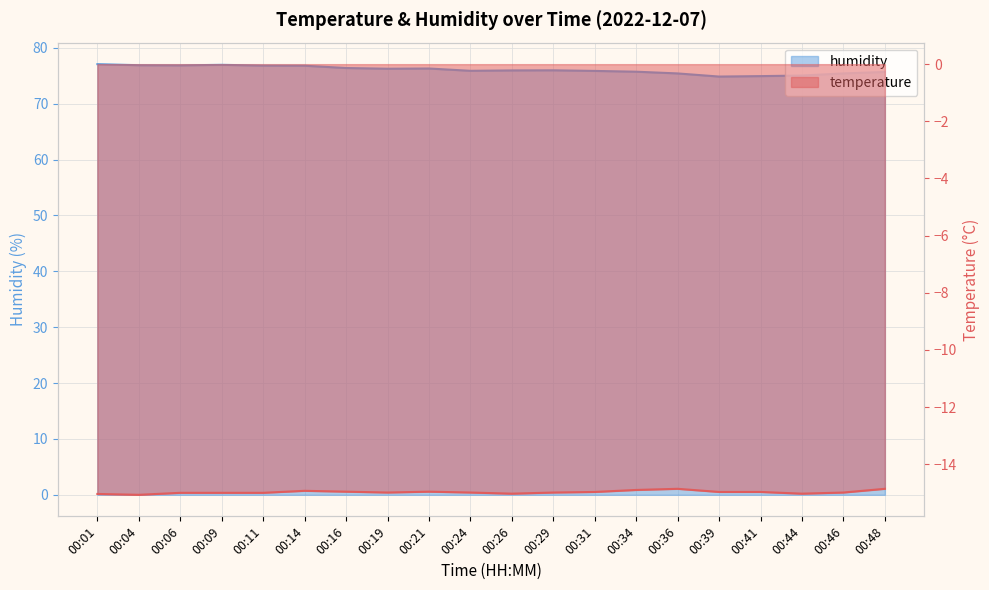

True or false: temperature and humidity cross at least once.

False